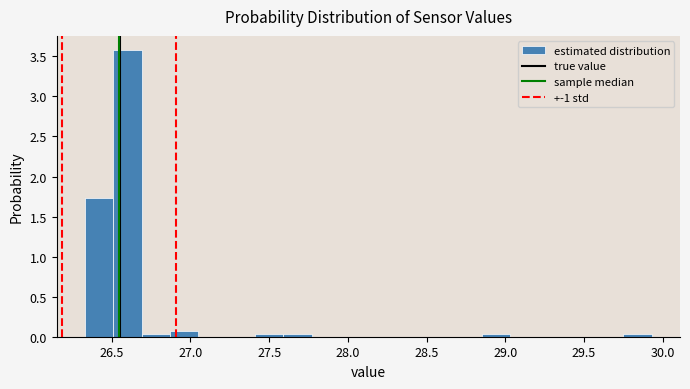

Read against the x-axis, roughly where is the centre of the tallest bar?

26.60